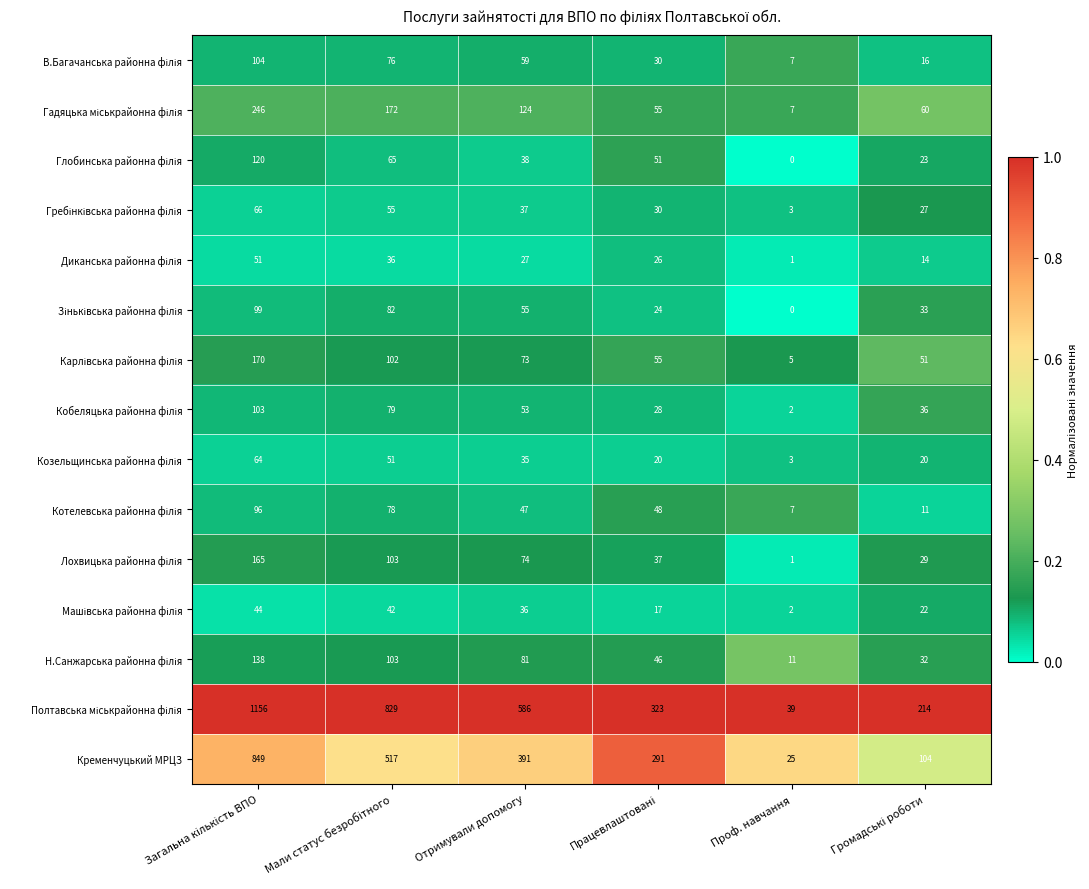

What is the maximum value shown in the chart?

1156